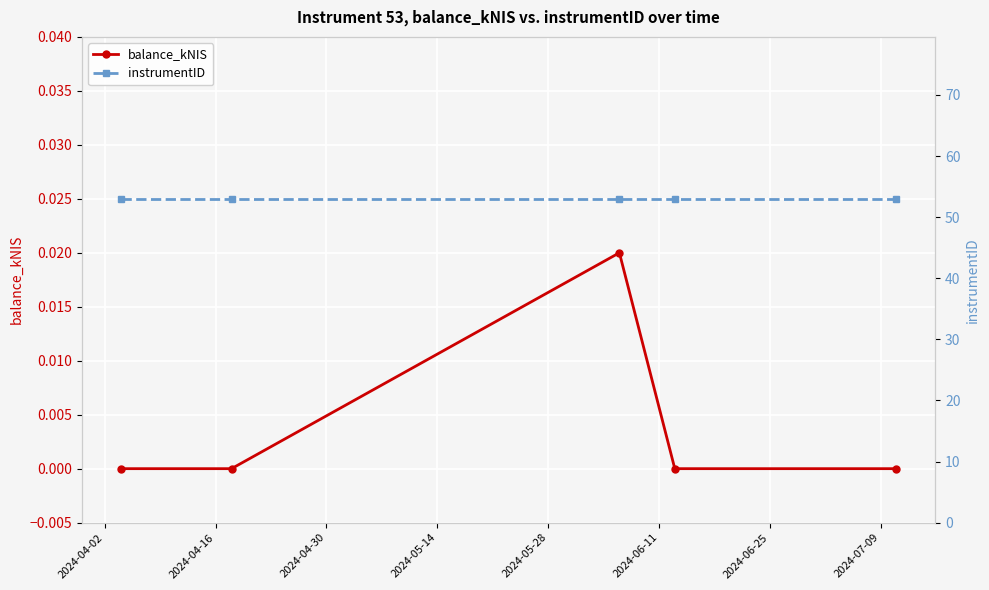

What is the highest value of the instrumentID series?

53.0